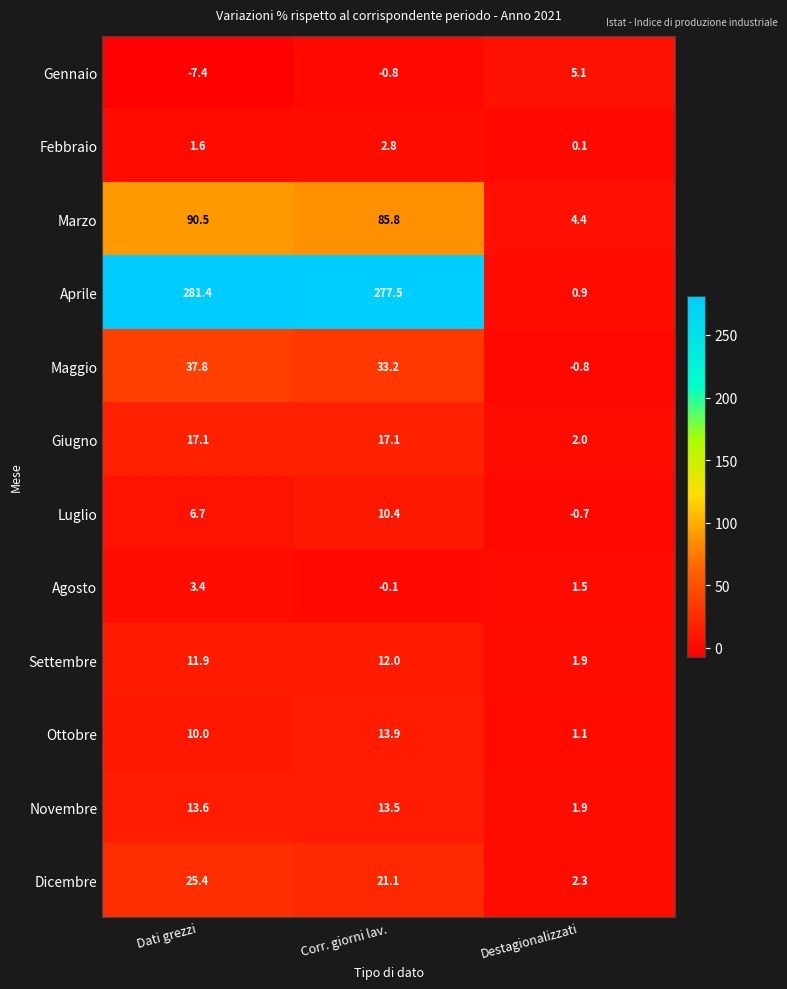

Which label corresponds to the largest value in the chart?

Dati grezzi